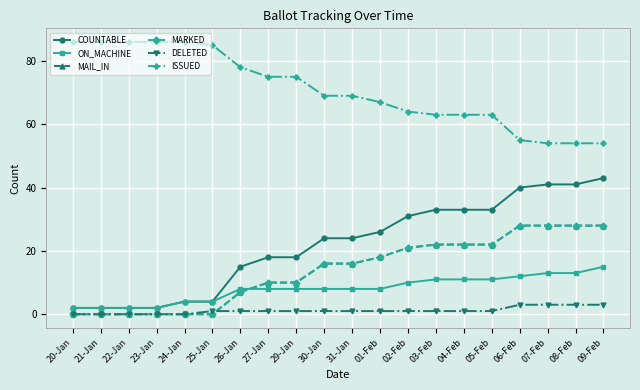

True or false: ON_MACHINE and ISSUED cross at least once.

False